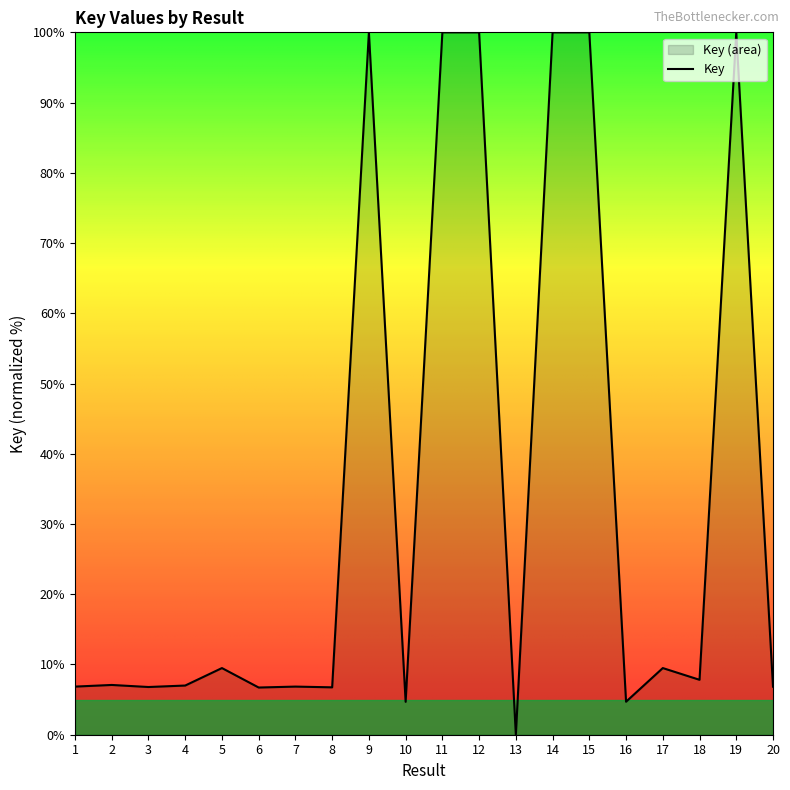

Where is the data nearest to the value 50?

5